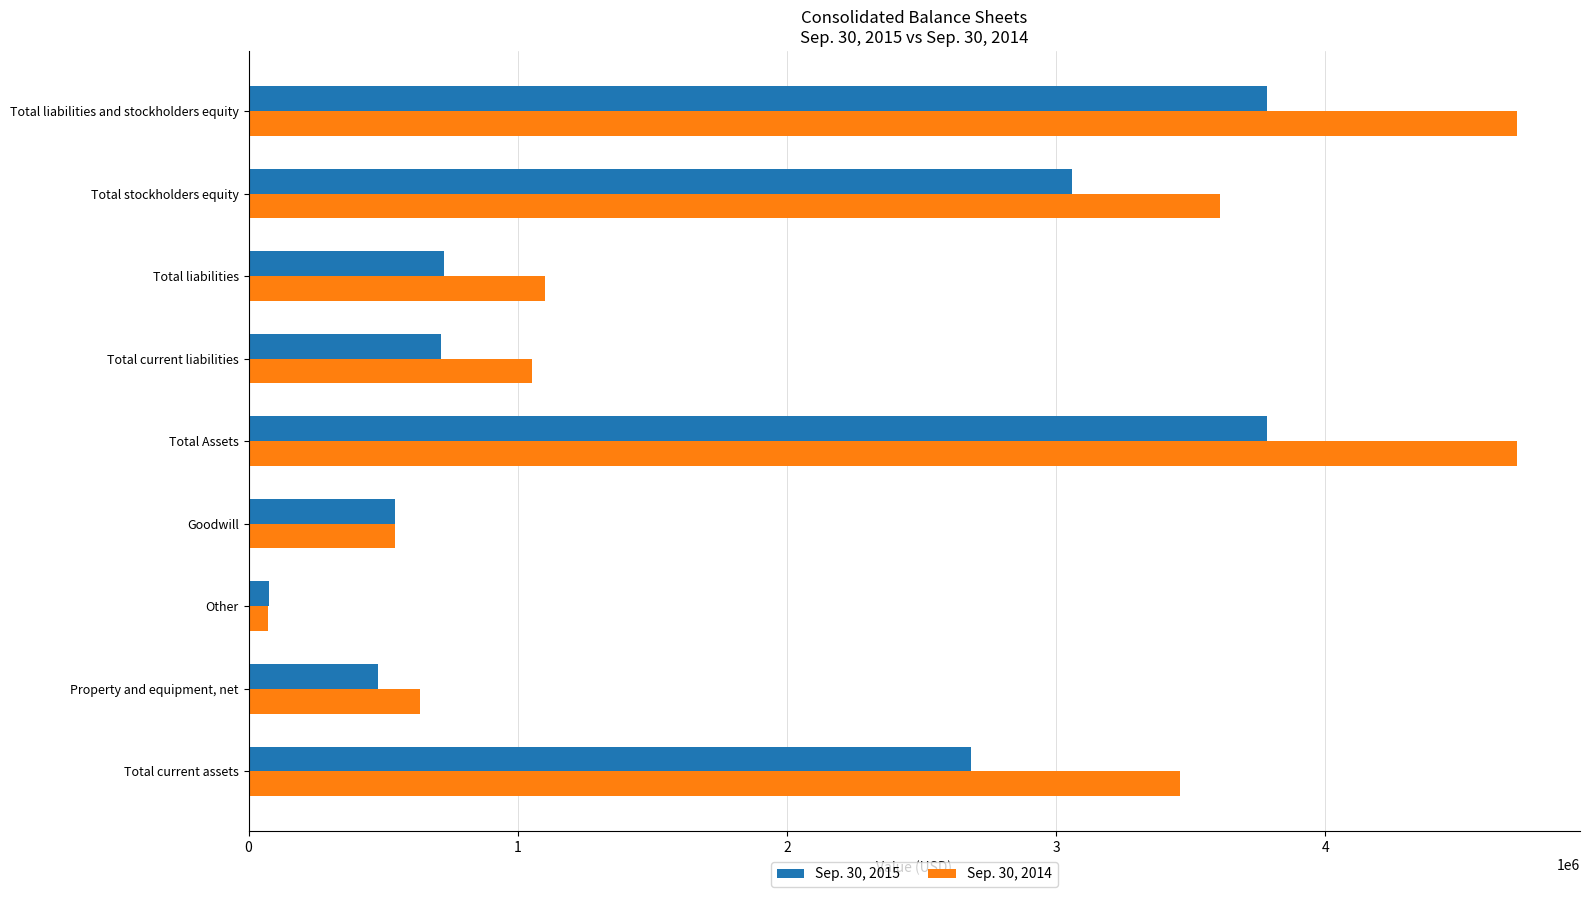

Which category has the lowest value across all series?

Other